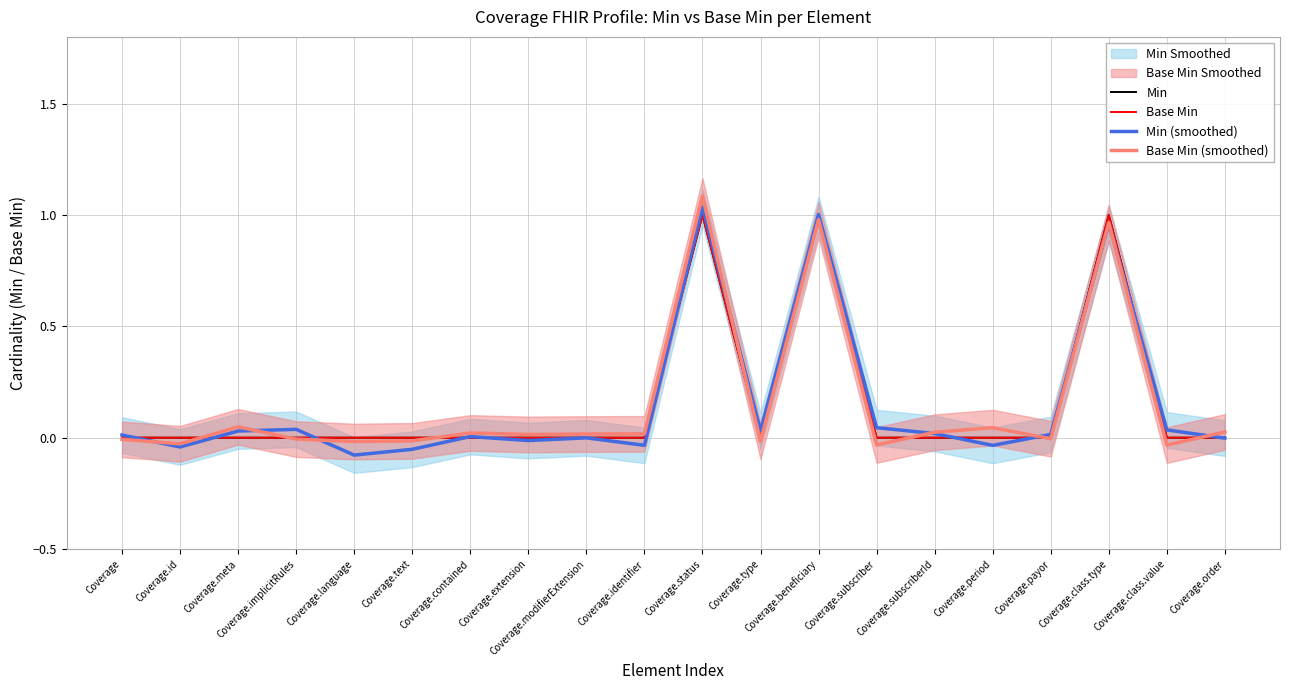

True or false: Base Min (smoothed) and Min (smoothed) cross at least once.

True